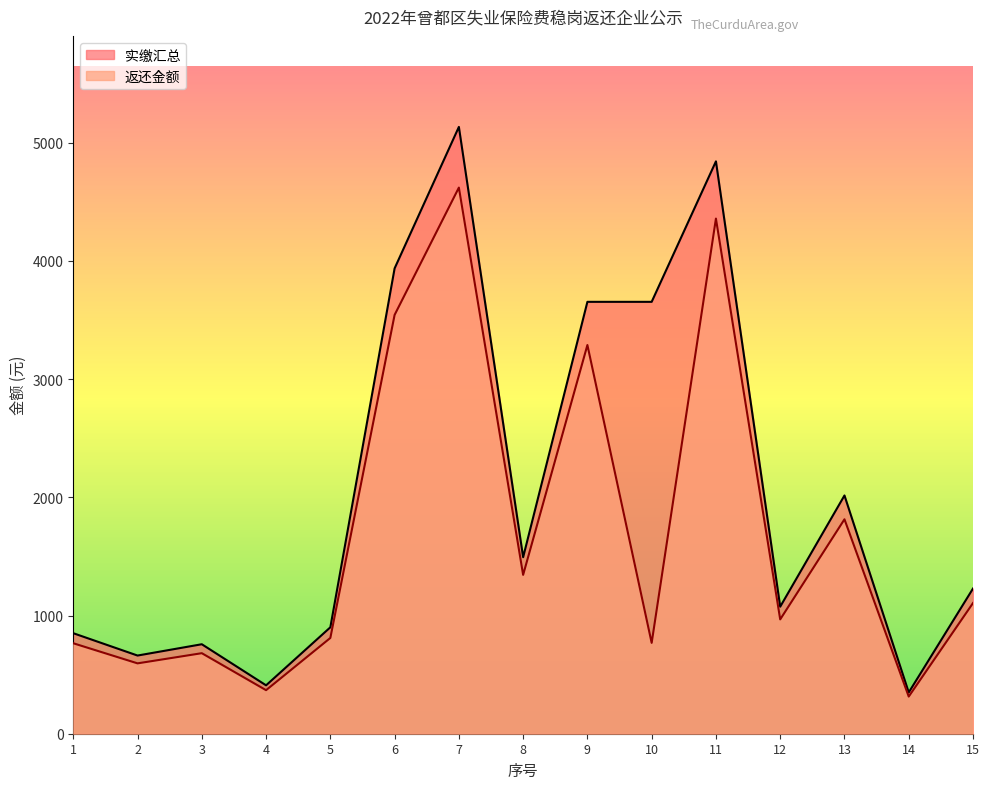

The 实缴汇总 series shows 517.5 at 5. True or false?

False